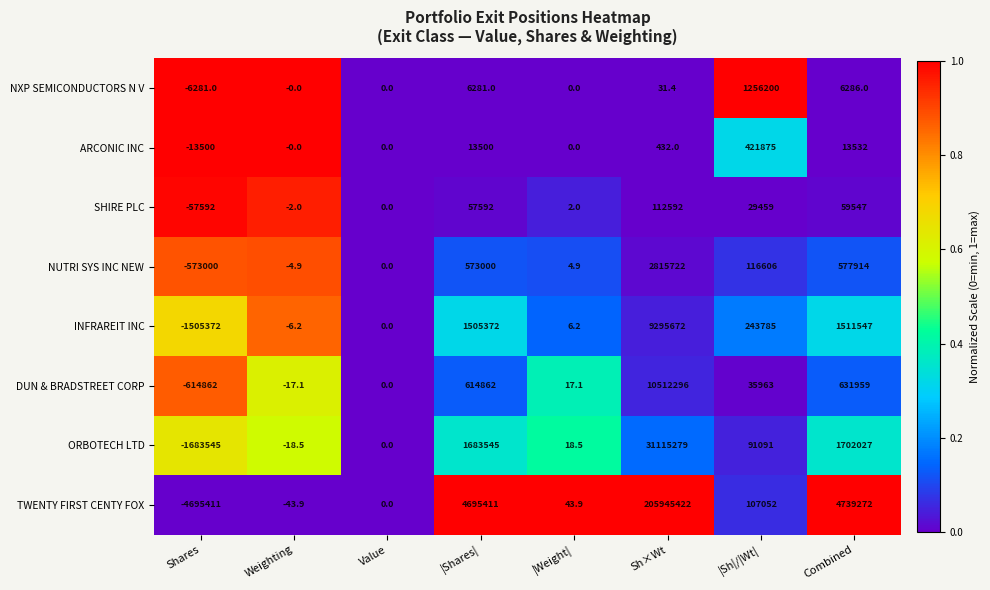

At which label is NXP SEMICONDUCTORS N V closest to 624959?

Combined